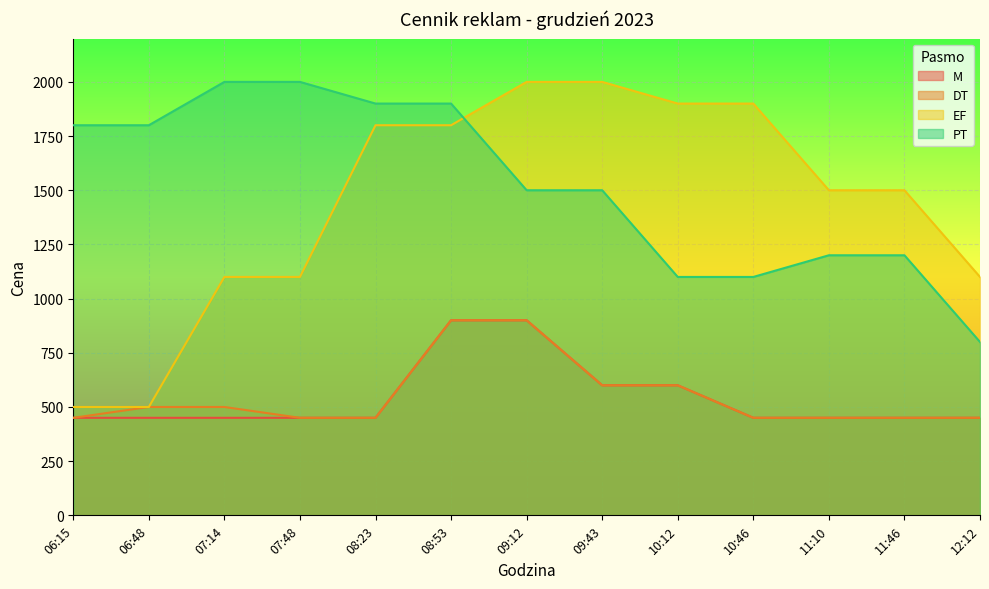

Reading left to right, what are all the values shown in this chart?

M: 450	450	450	450	450	900	900	600	600	450	450	450	450
DT: 450	500	500	450	450	900	900	600	600	450	450	450	450
EF: 500	500	1100	1100	1800	1800	2000	2000	1900	1900	1500	1500	1100
PT: 1800	1800	2000	2000	1900	1900	1500	1500	1100	1100	1200	1200	800